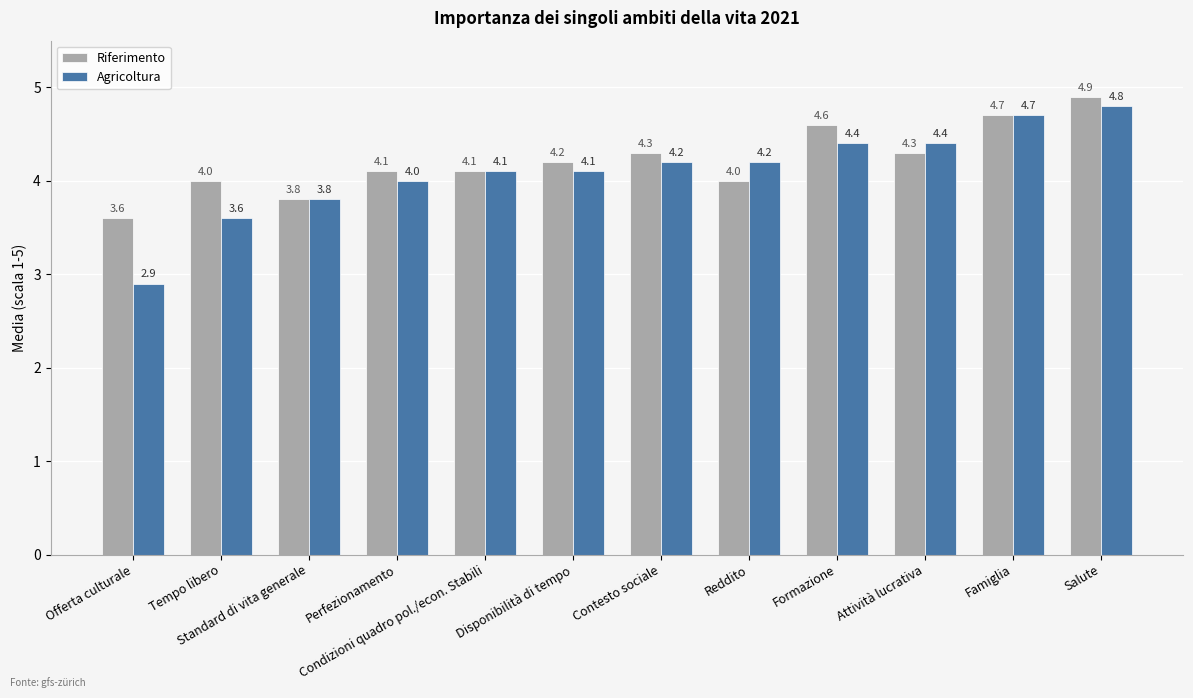

Does the chart contain any negative values?

No